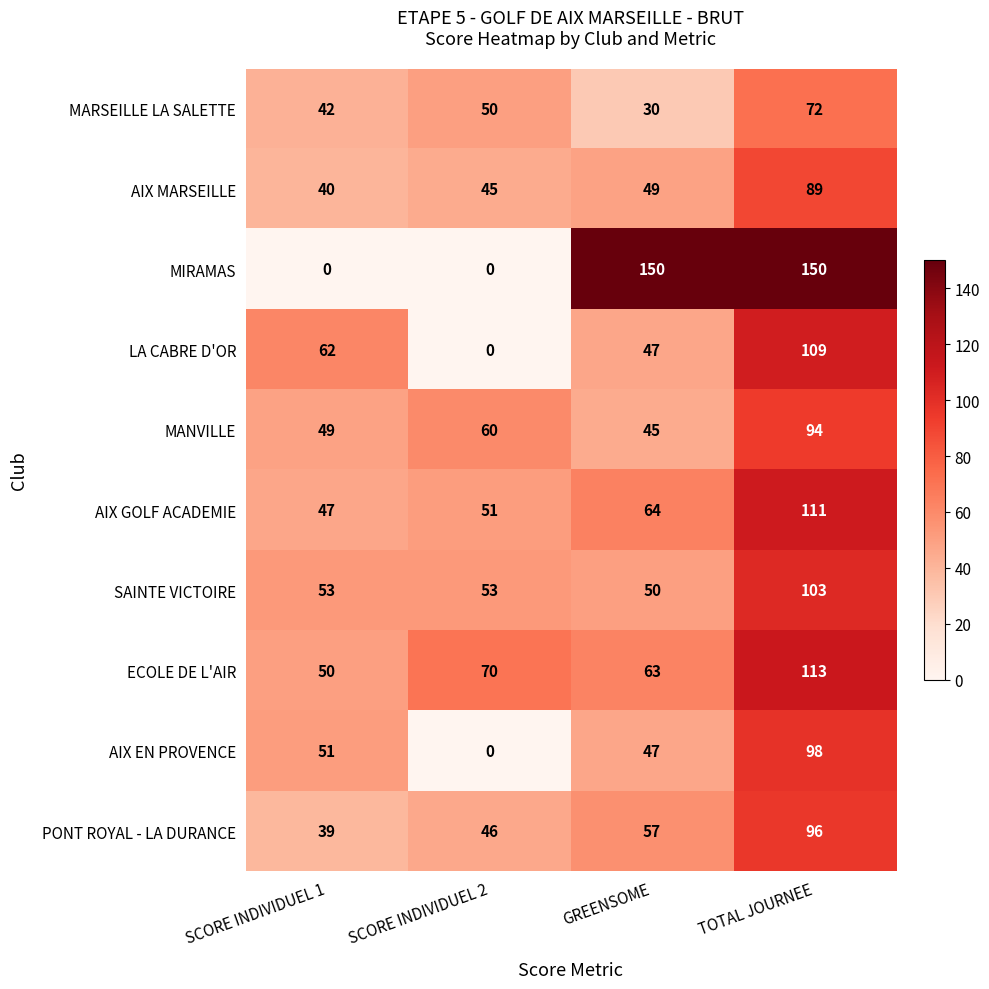

What is the average value of the MANVILLE series?

62